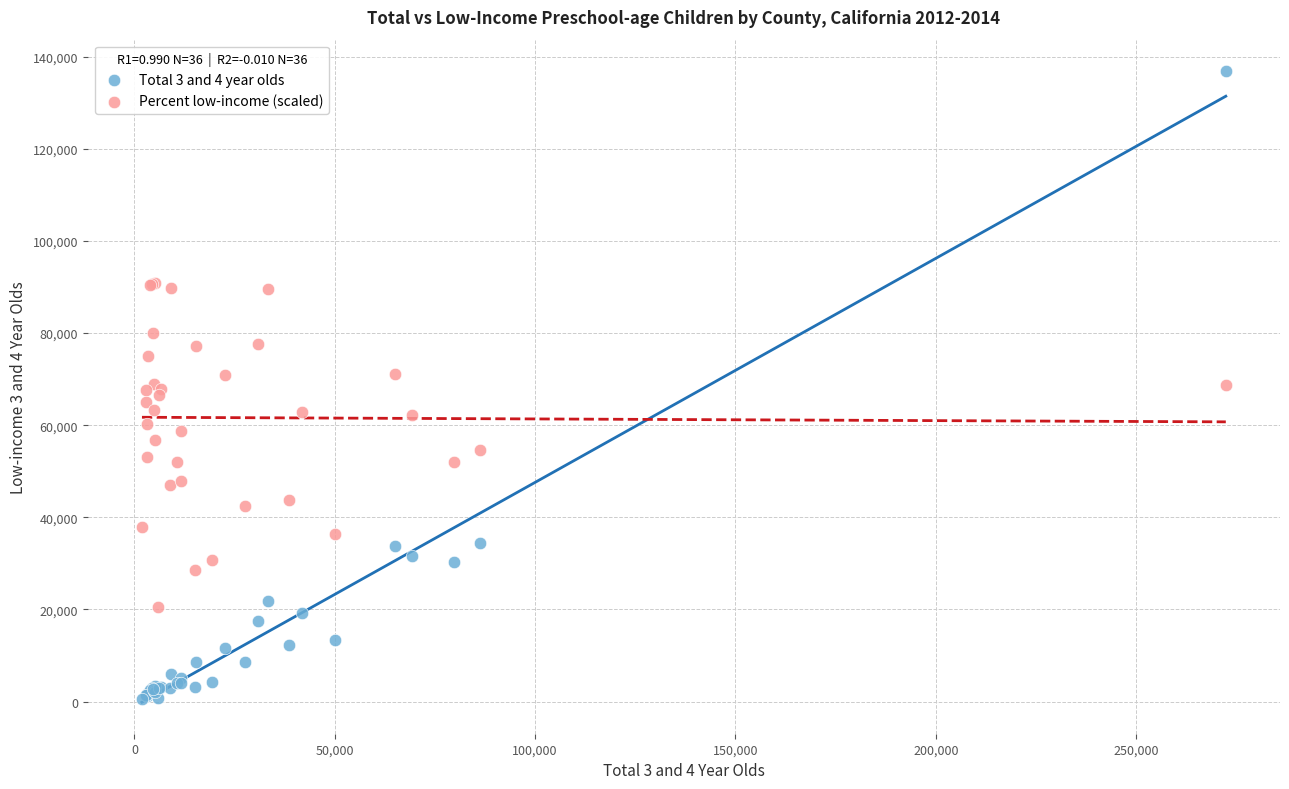

Which series reaches the maximum Y coordinate?

Total 3 and 4 year olds